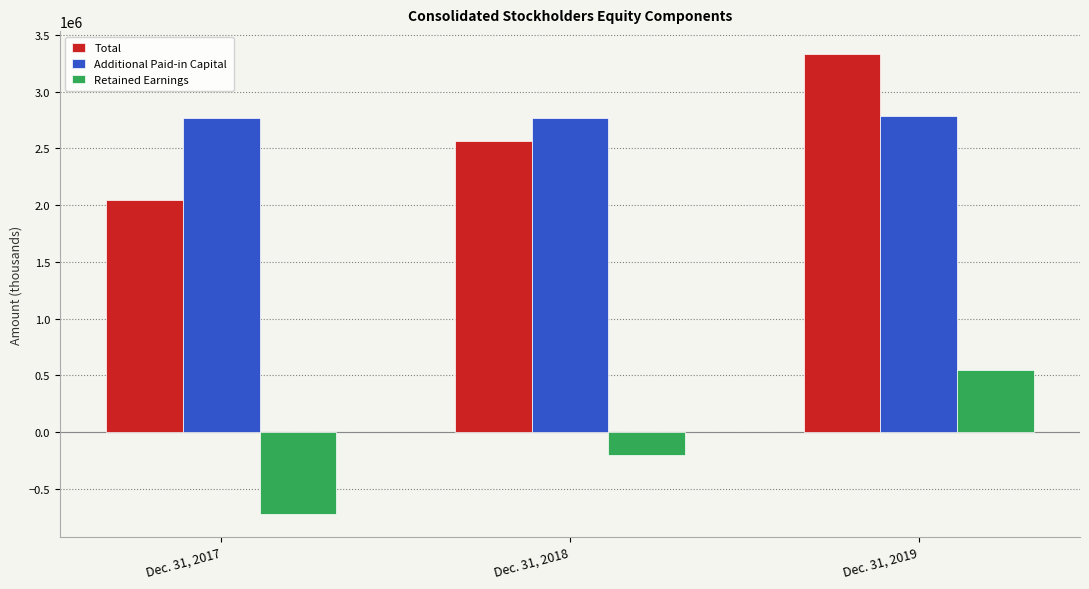

List the series in order of their peak value, highest first.

Total, Additional Paid-in Capital, Retained Earnings